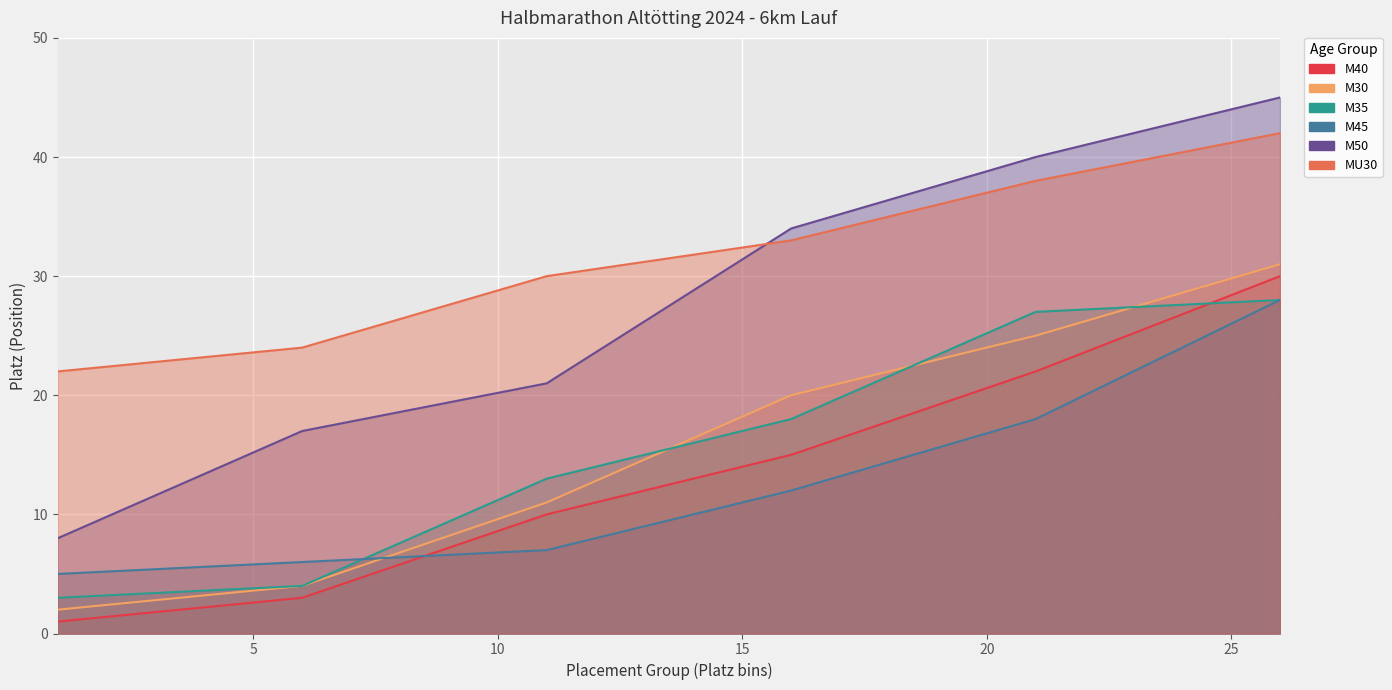

At which label does M30 reach its peak?

26